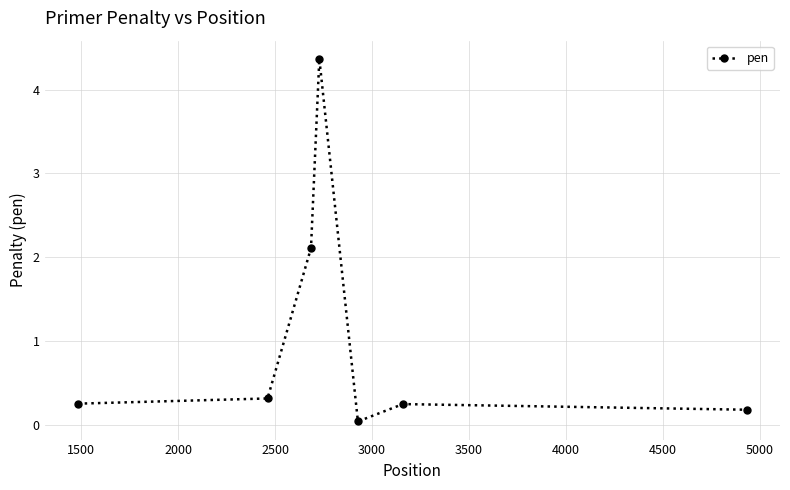

What is the greatest value displayed?

4.4